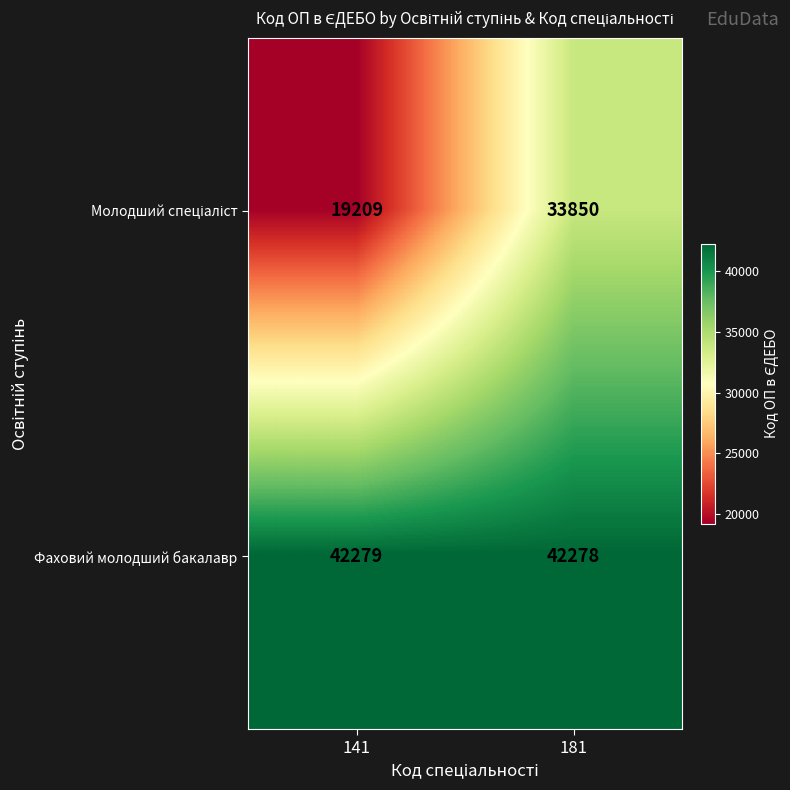

What is the spread (max minus min) of values at 181?

8428